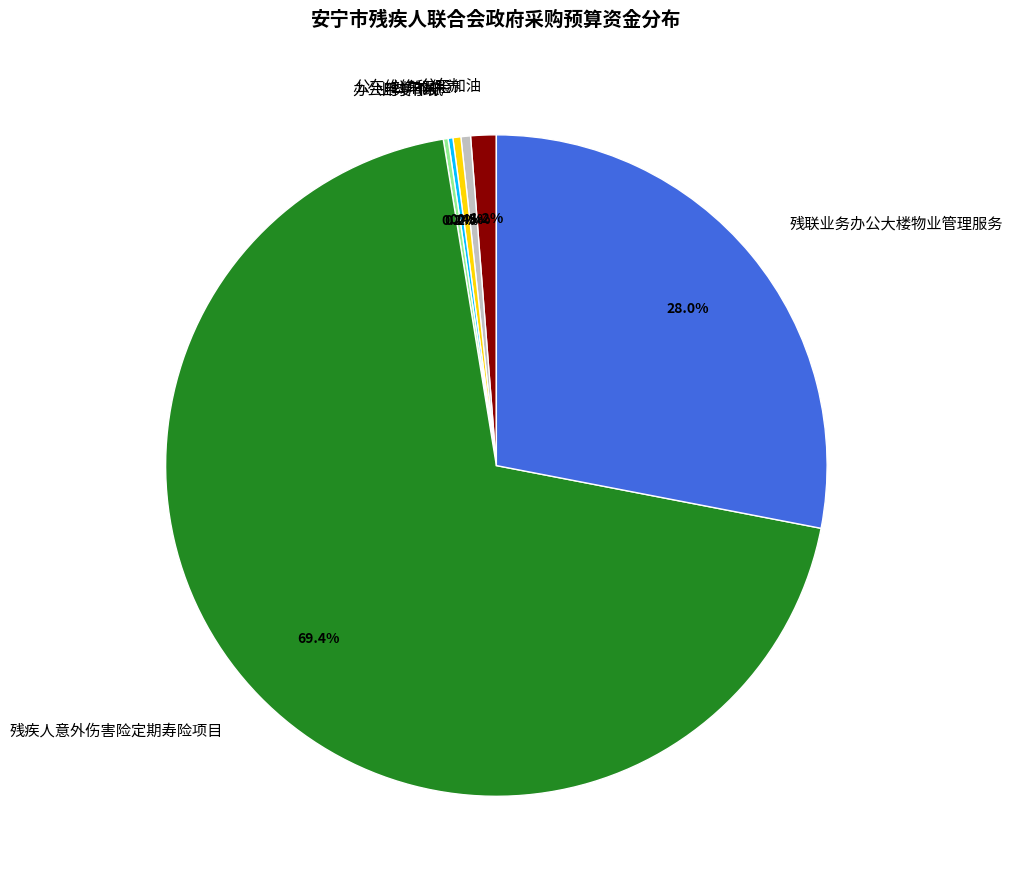

What is the largest slice in the pie chart?

残疾人意外伤害险定期寿险项目